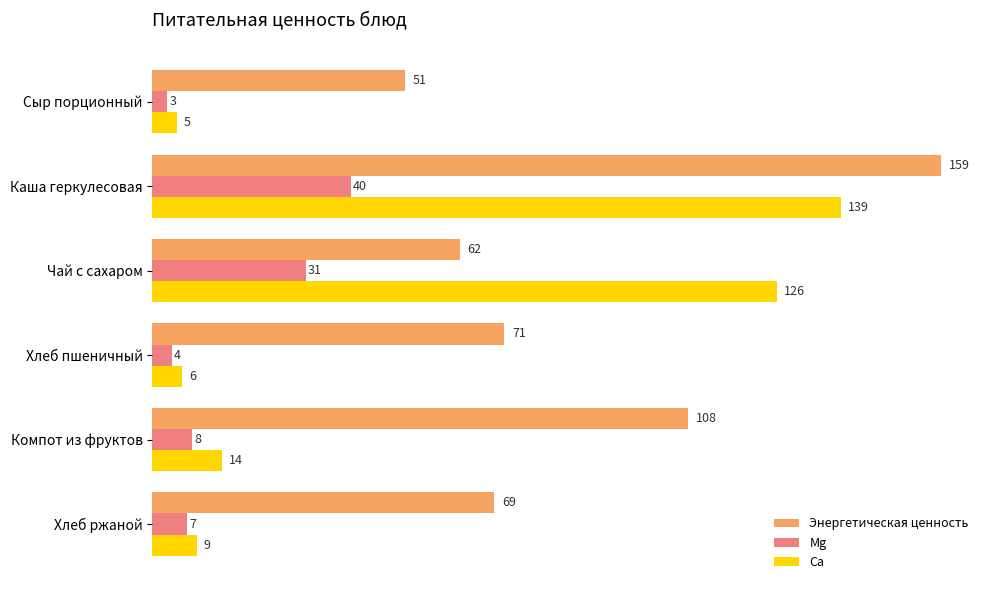

The value of Энергетическая ценность at Компот из фруктов is 156. True or false?

False